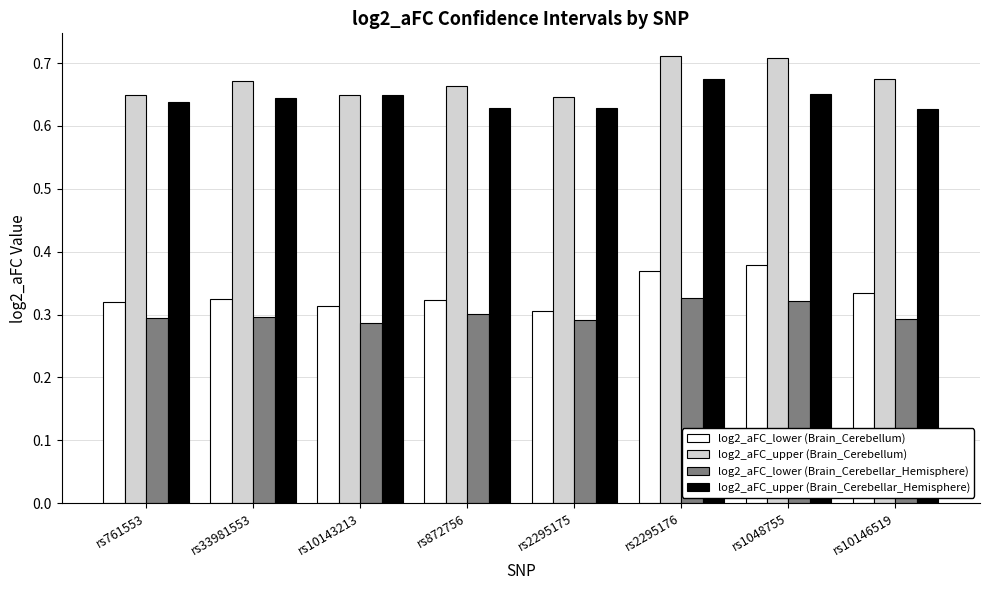

List the series in order of their peak value, highest first.

log2_aFC_upper (Brain_Cerebellum), log2_aFC_upper (Brain_Cerebellar_Hemisphere), log2_aFC_lower (Brain_Cerebellum), log2_aFC_lower (Brain_Cerebellar_Hemisphere)